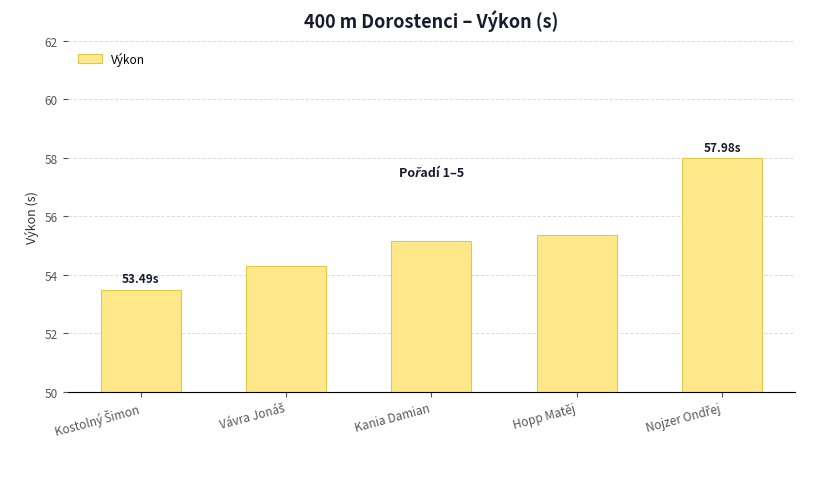

What is the average value?

55.3